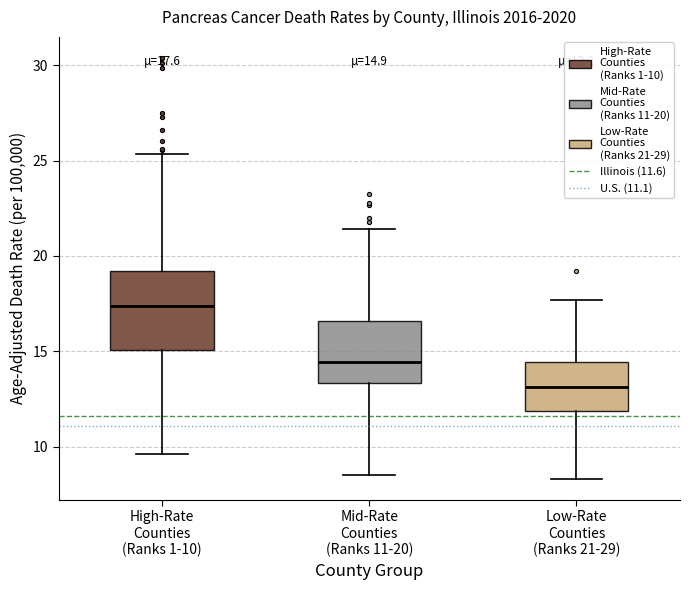

Which box is the tallest, from its lower edge to its upper edge?

High-Rate Counties (Ranks 1-10)